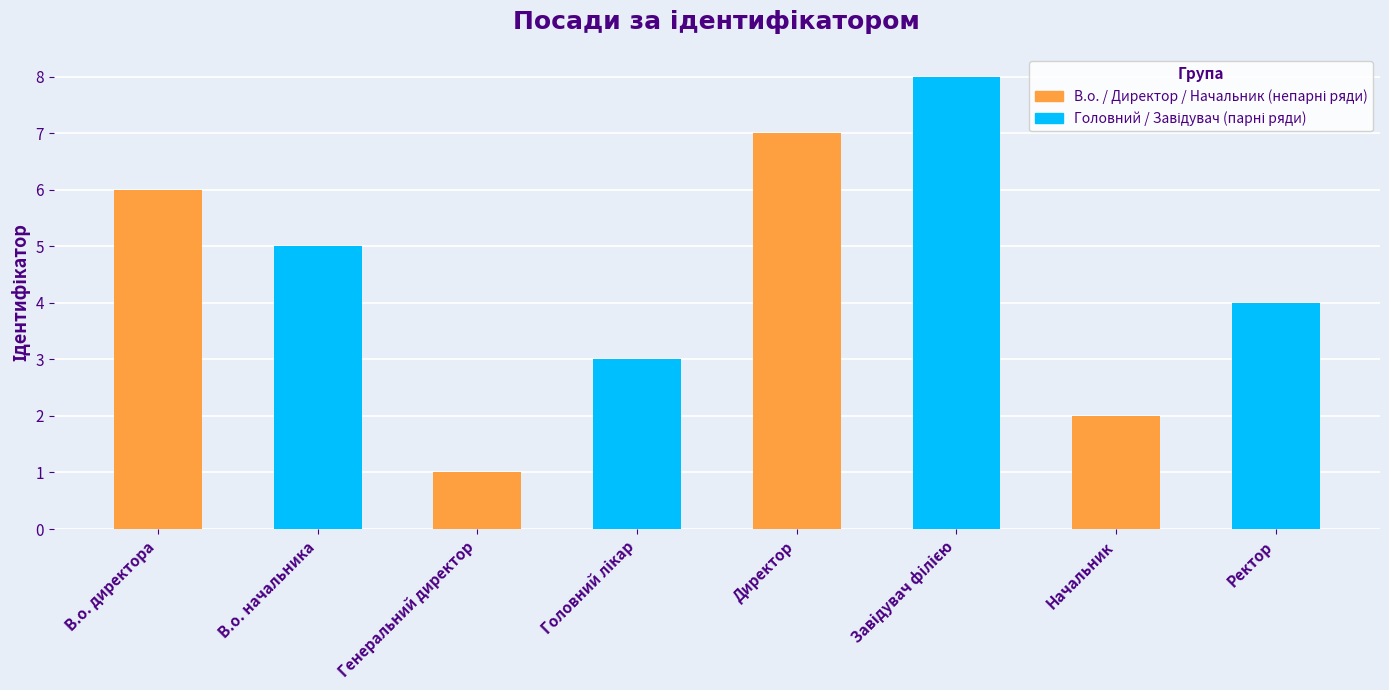

Reading right to left, transcribe all the data shown in this chart.

Ректор=4	Начальник=2	Завідувач філією=8	Директор=7	Головний лікар=3	Генеральний директор=1	В.о. начальника=5	В.о. директора=6